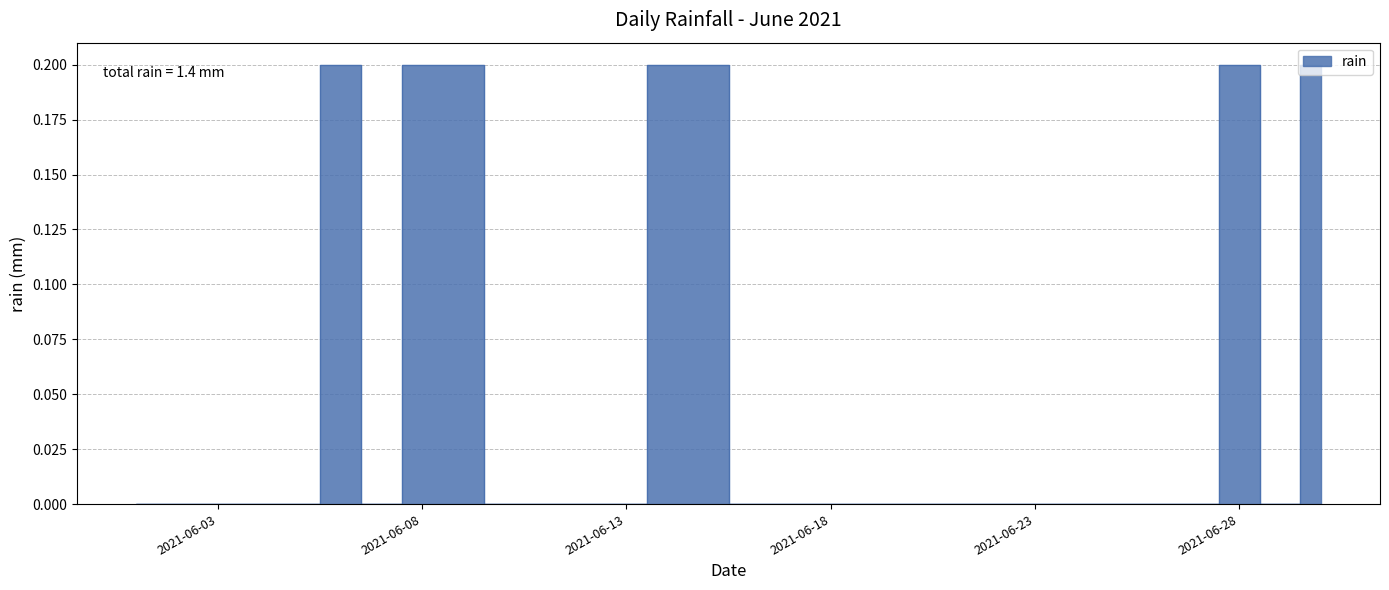

Where is the data nearest to the value 0?

2021-06-01